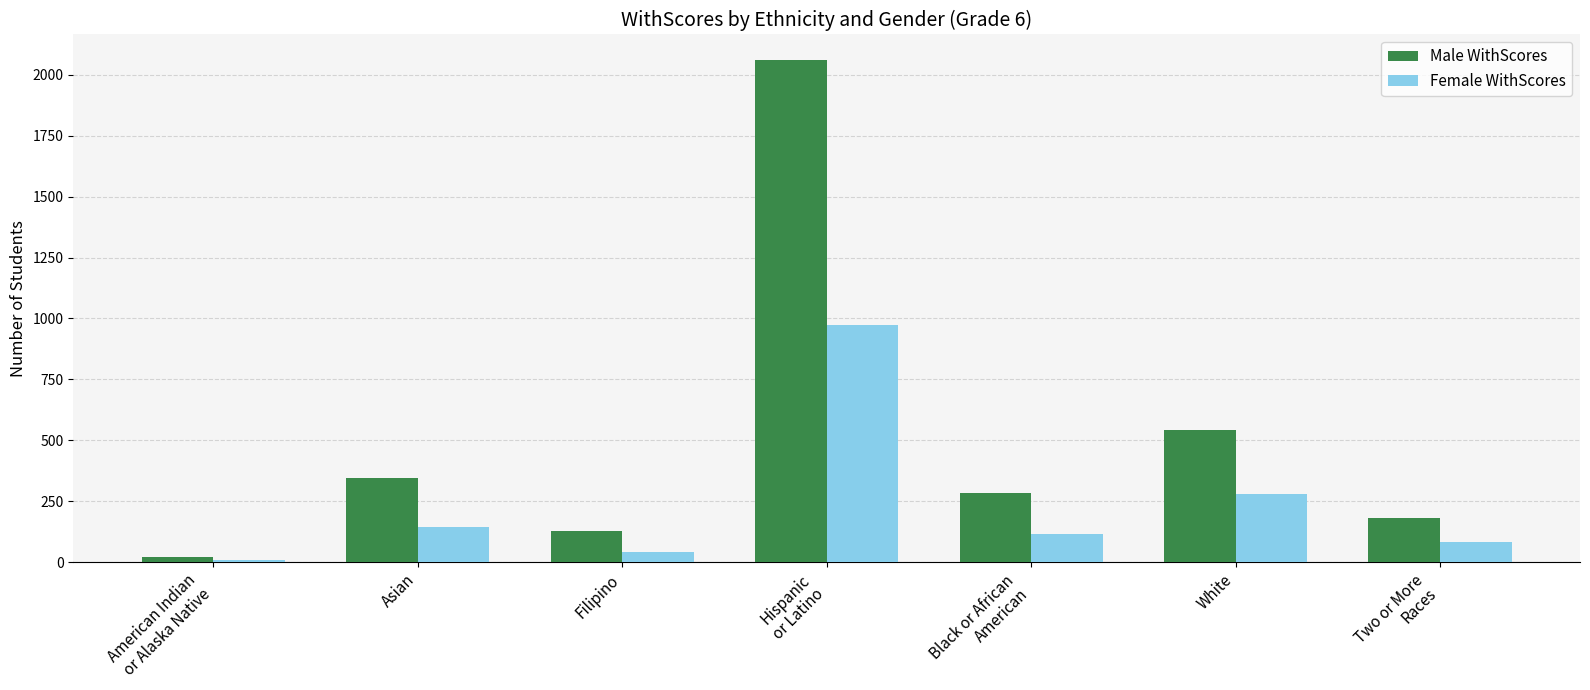

What is the value of the Female WithScores bar at the 2nd from the left?

144